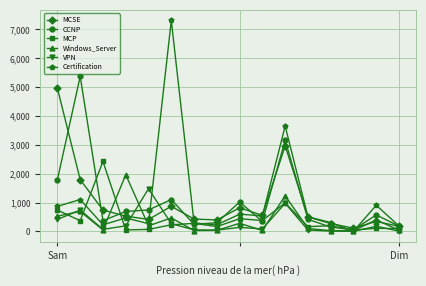

At how many categories does at least one series exceed 3948?

3